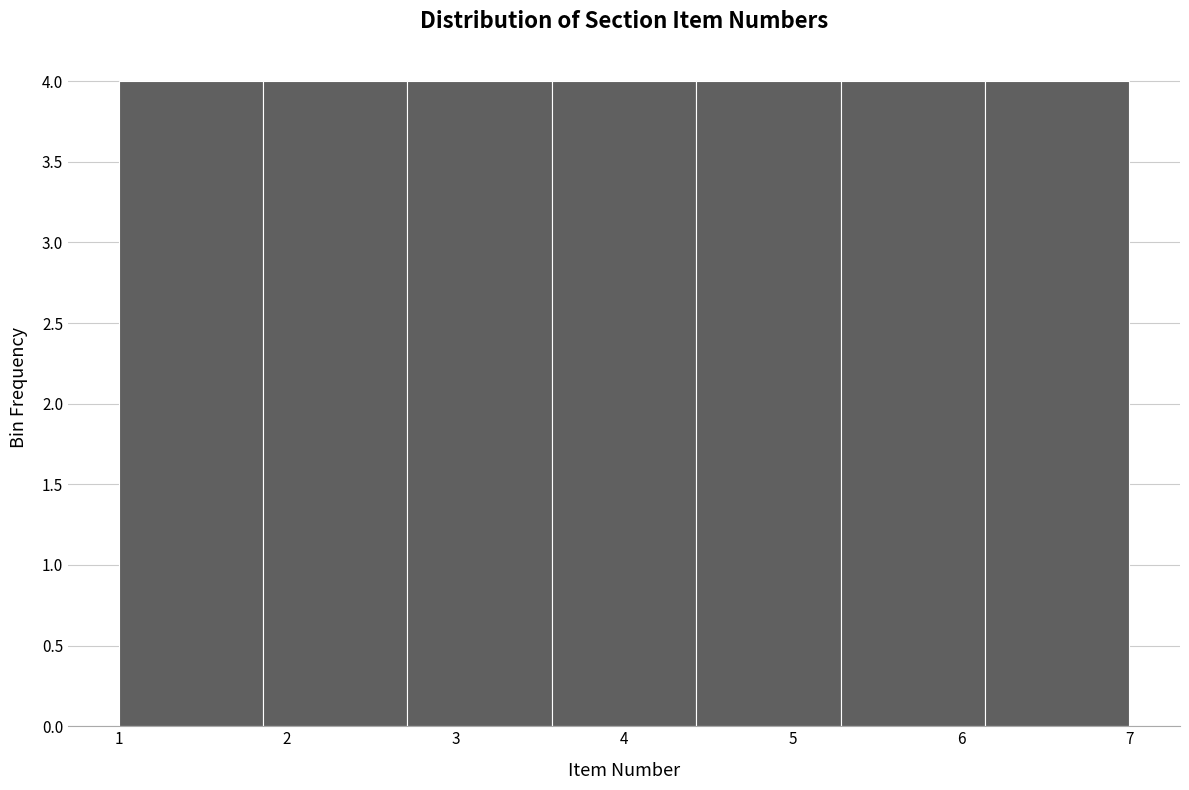

Reading left to right, transcribe this chart: for each bar, give the range it covers on the x-axis and its height. Neither the bar edges nor the heights are printed on the chart, so give them approximately, as read against the axes.

1.0 to 1.9: 4
1.9 to 2.7: 4
2.7 to 3.6: 4
3.6 to 4.4: 4
4.4 to 5.3: 4
5.3 to 6.1: 4
6.1 to 7.0: 4